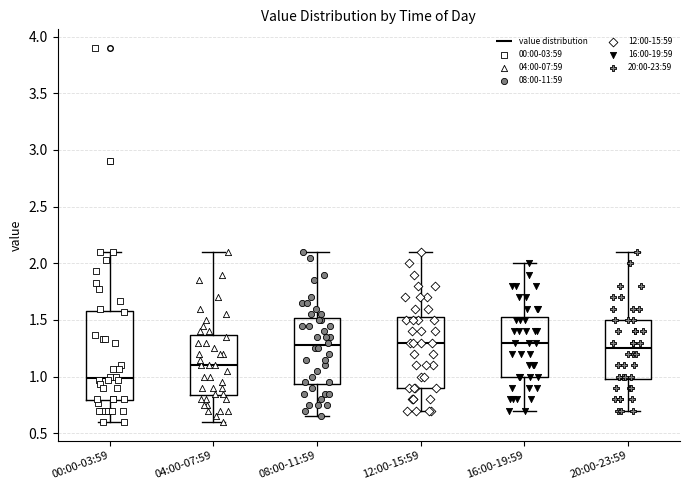

Which box is the tallest, from its lower edge to its upper edge?

00:00-03:59